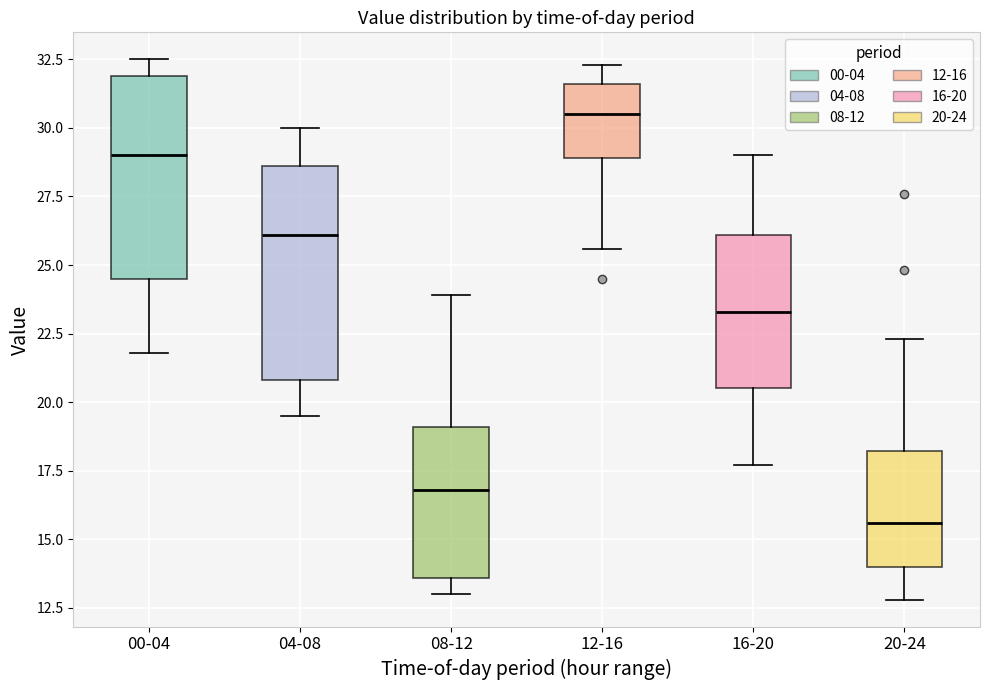

Which box has the highest median line?

12-16